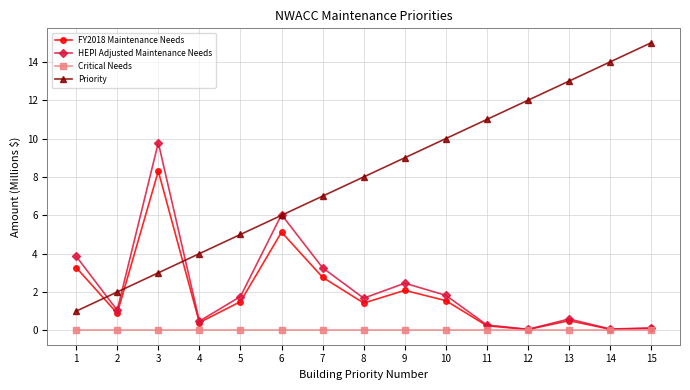

Where is HEPI Adjusted Maintenance Needs nearest to the value 4?

1